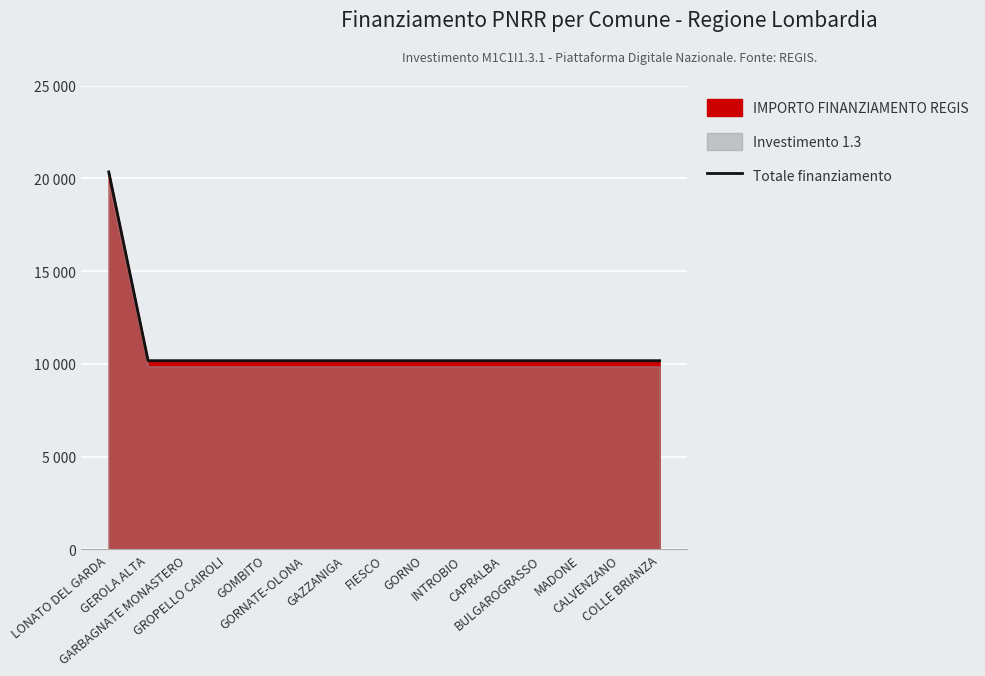

Reading right to left, list all the values displayed in this chart.

10172	10172	10172	10172	10172	10172	10172	10172	10172	10172	10172	10172	10172	10172	20344